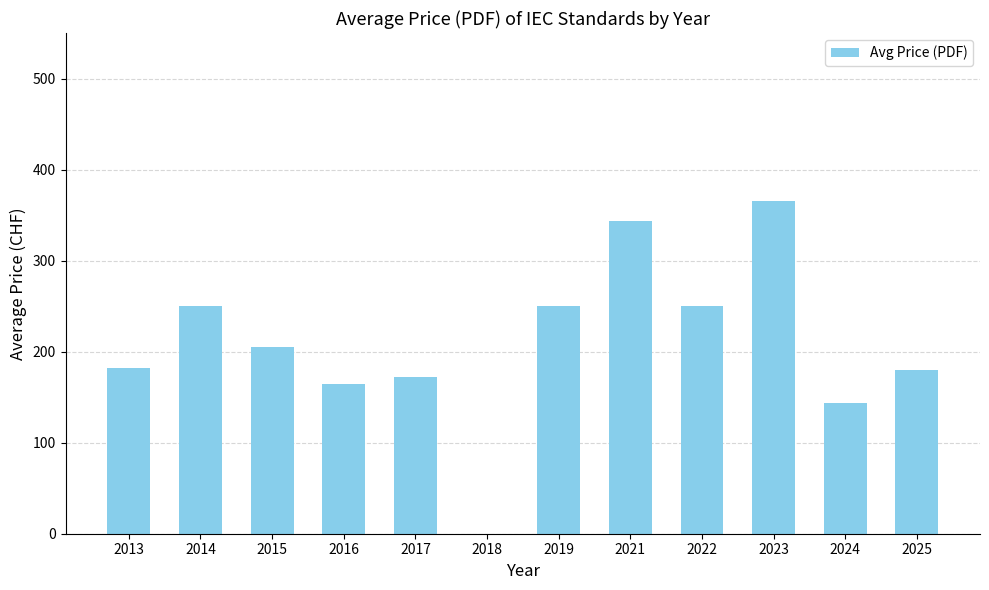

Where does the data first go above 205?

2014